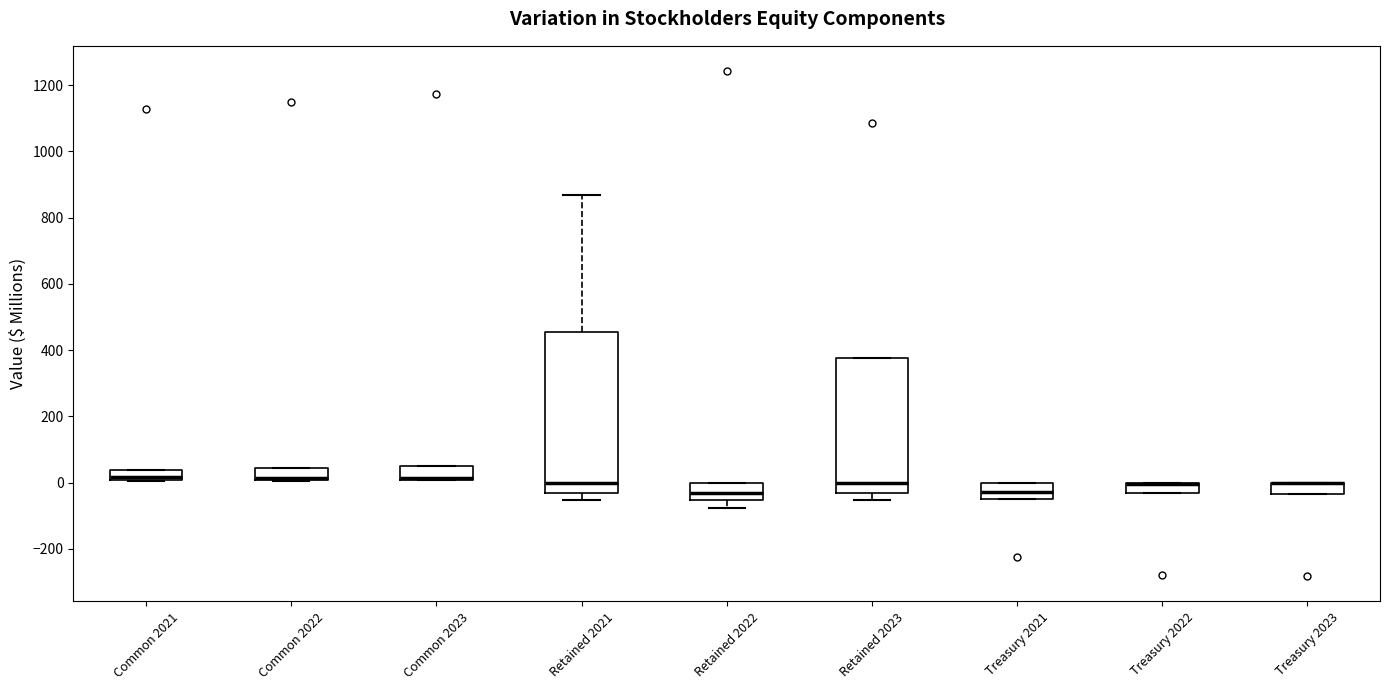

Reading left to right, transcribe this box plot: for each box, give where its median line is, the range the box spans, and where its two whiskers end, as read against the y-axis. The values are not printed on the chart, so give them approximately, as read against the axis.

Common 2021: median 20, box 0 to 40, whiskers 0 to 40
Common 2022: median 20 (drawn on the box's lower edge), box 0 to 40, whiskers 0 to 40
Common 2023: median 20 (drawn on the box's lower edge), box 0 to 60, whiskers 0 to 60
Retained 2021: median 0, box -20 to 460, whiskers -60 to 860
Retained 2022: median -20, box -60 to 0, whiskers -80 to 0
Retained 2023: median 0, box -40 to 380, whiskers -60 to 380
Treasury 2021: median -20, box -40 to 0, whiskers -40 to 0
Treasury 2022: median 0 (drawn on the box's upper edge), box -40 to 0, whiskers -40 to 0
Treasury 2023: median 0 (drawn on the box's upper edge), box -40 to 0, whiskers -40 to 0